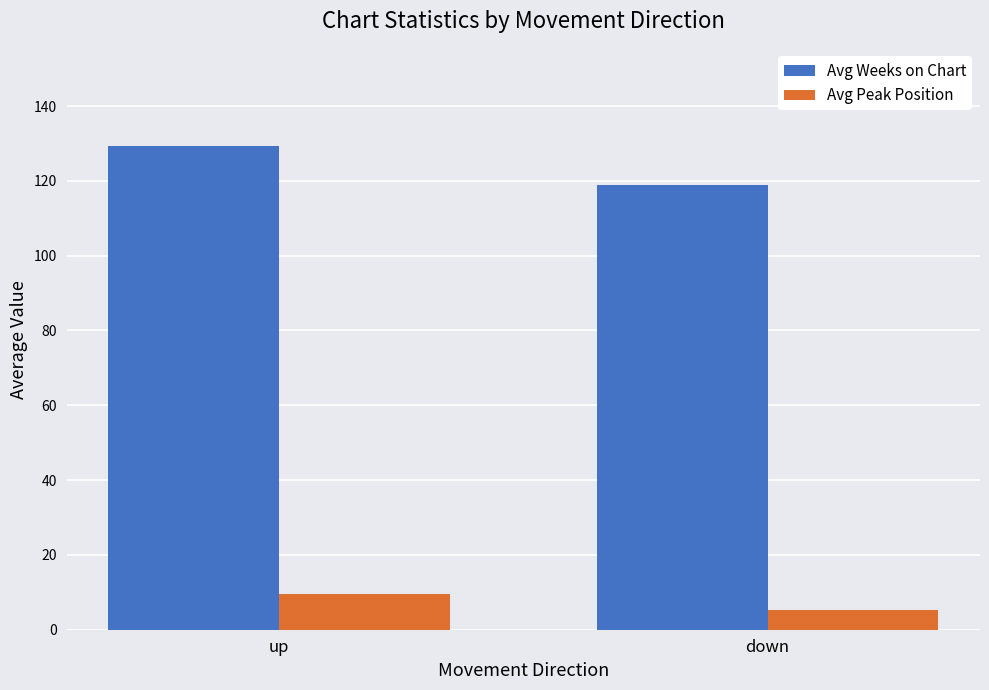

What is the sum of all Avg Peak Position values?

14.9